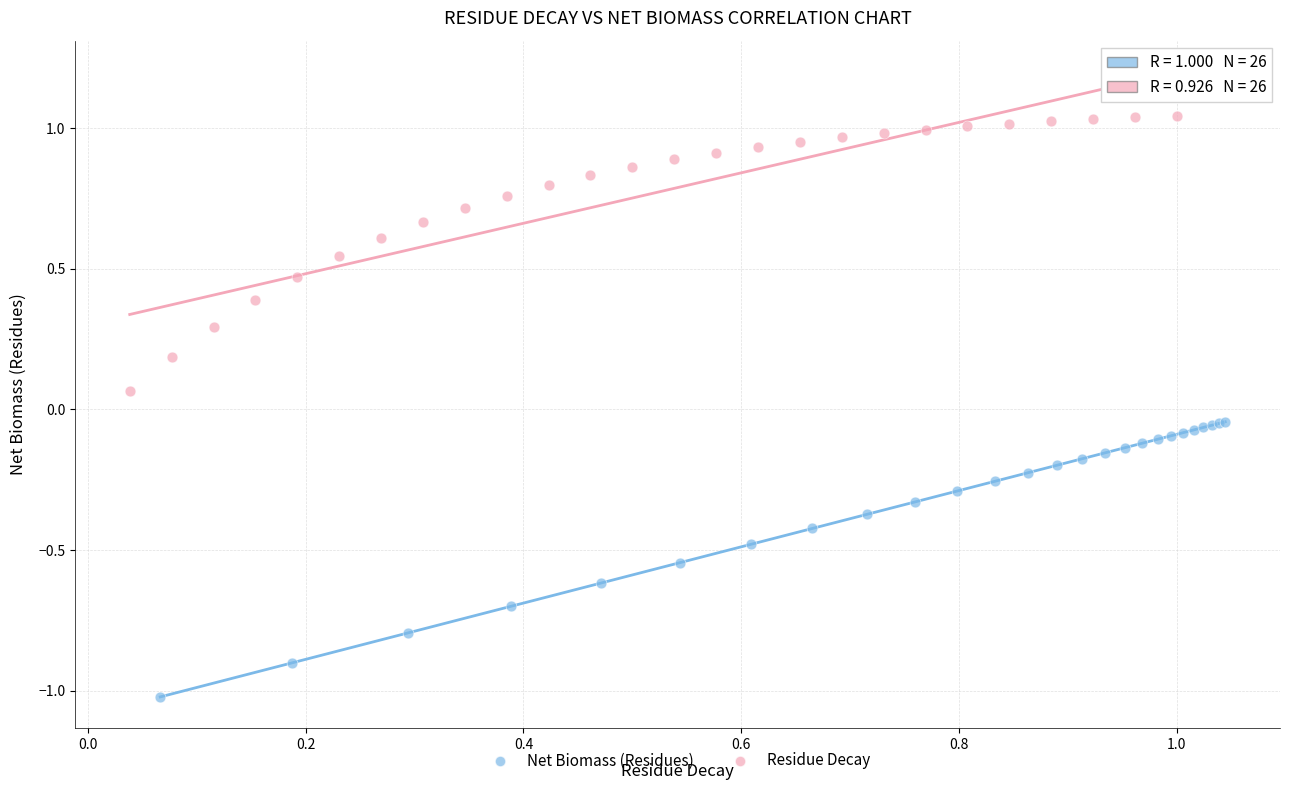

Which series contains the highest Y value?

Residue Decay